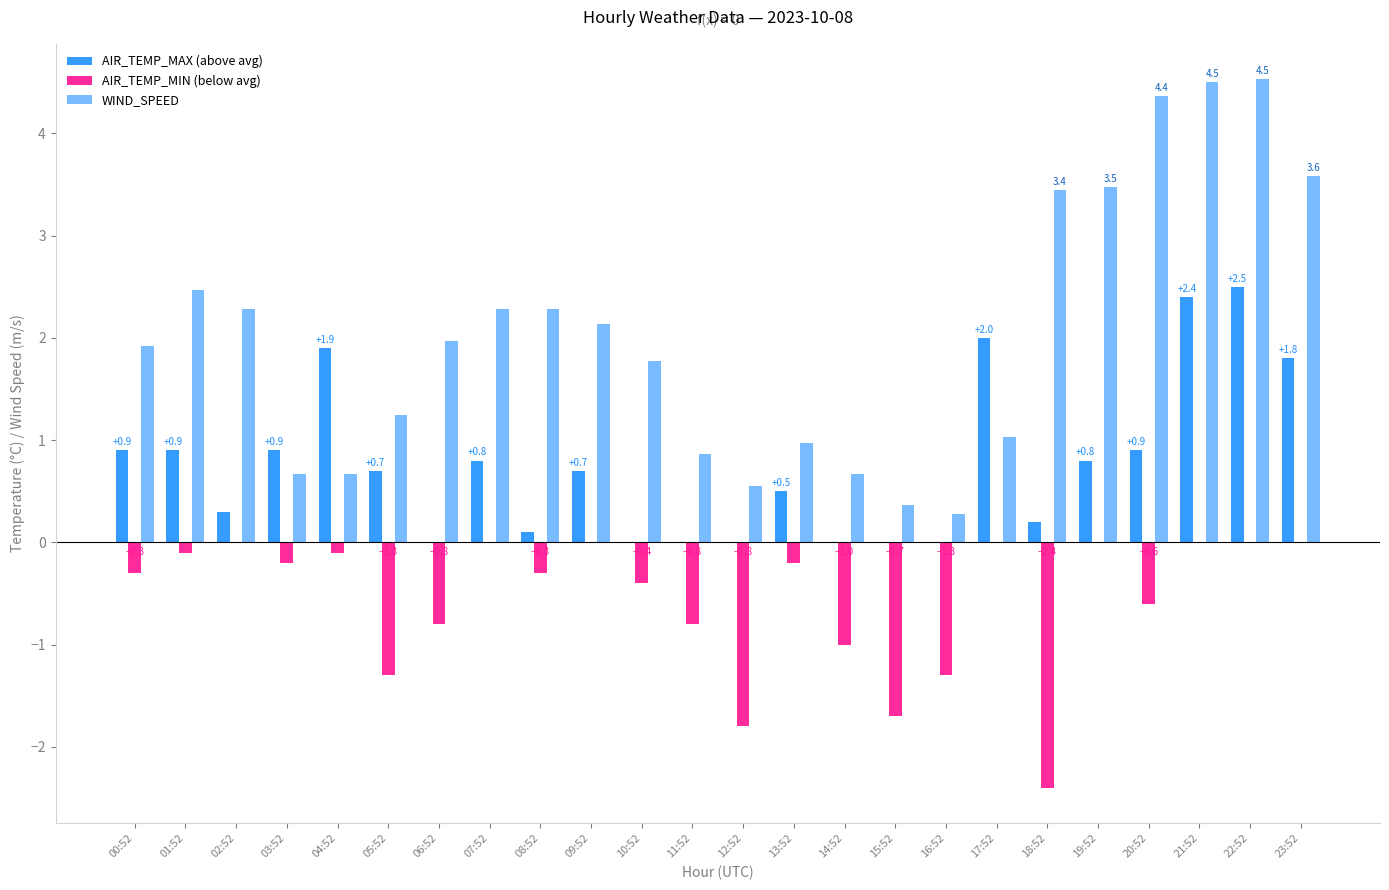

Reading left to right, transcribe all the data shown in this chart.

AIR_TEMP_MAX (above avg): 0.9	0.9	0.3	0.9	1.9	0.7	0.0	0.8	0.1	0.7	0.0	0.0	0.0	0.5	0.0	0.0	0.0	2.0	0.2	0.8	0.9	2.4	2.5	1.8
AIR_TEMP_MIN (below avg): -0.3	-0.1	0.0	-0.2	-0.1	-1.3	-0.8	0.0	-0.3	0.0	-0.4	-0.8	-1.8	-0.2	-1.0	-1.7	-1.3	0.0	-2.4	0.0	-0.6	0.0	0.0	0.0
WIND_SPEED: 1.9	2.5	2.3	0.7	0.7	1.2	2.0	2.3	2.3	2.1	1.8	0.9	0.6	1.0	0.7	0.4	0.3	1.0	3.4	3.5	4.4	4.5	4.5	3.6